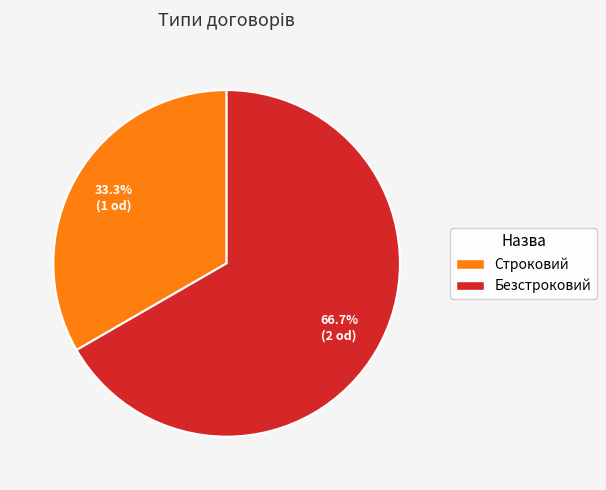

What is the ratio of the value at Безстроковий to the value at Строковий?

2.0